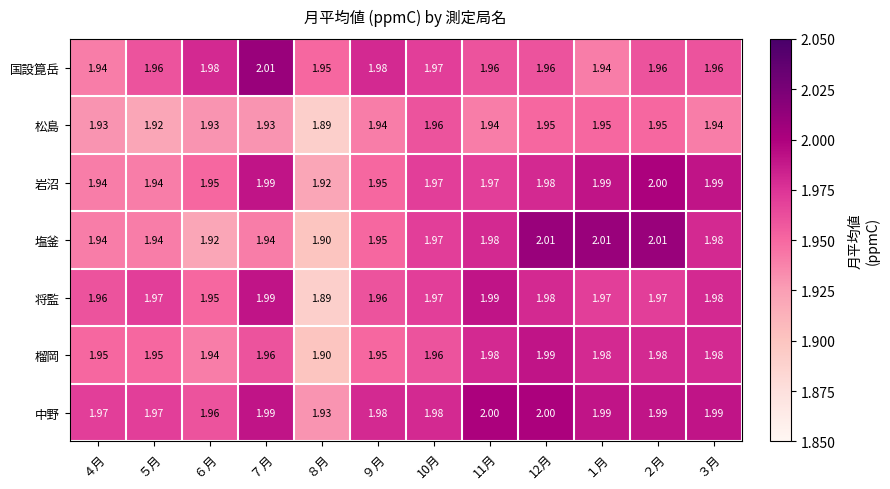

Is the value of 塩釜 at ９月 greater than the value of 榴岡 at ６月?

Yes